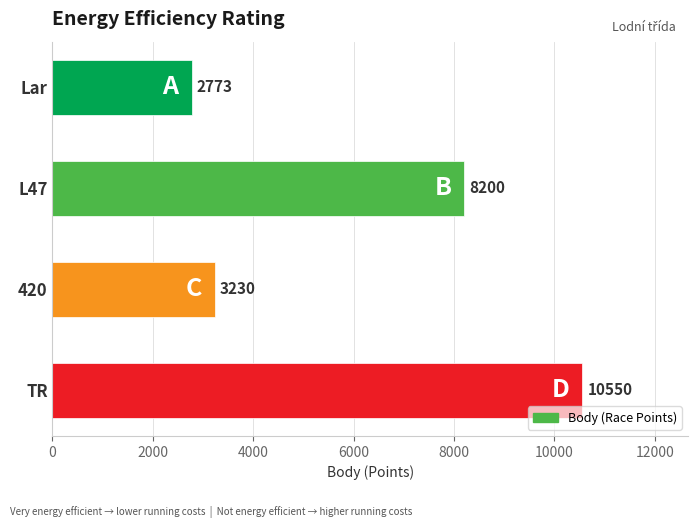

Rank the categories by value from highest to lowest.

TR, L47, 420, Lar